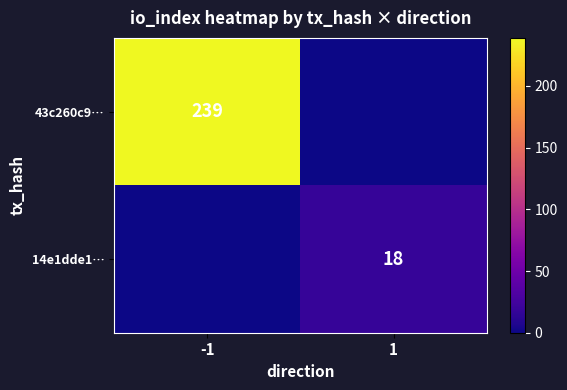

The value of 14e1dde1… at 1 is 11. True or false?

False